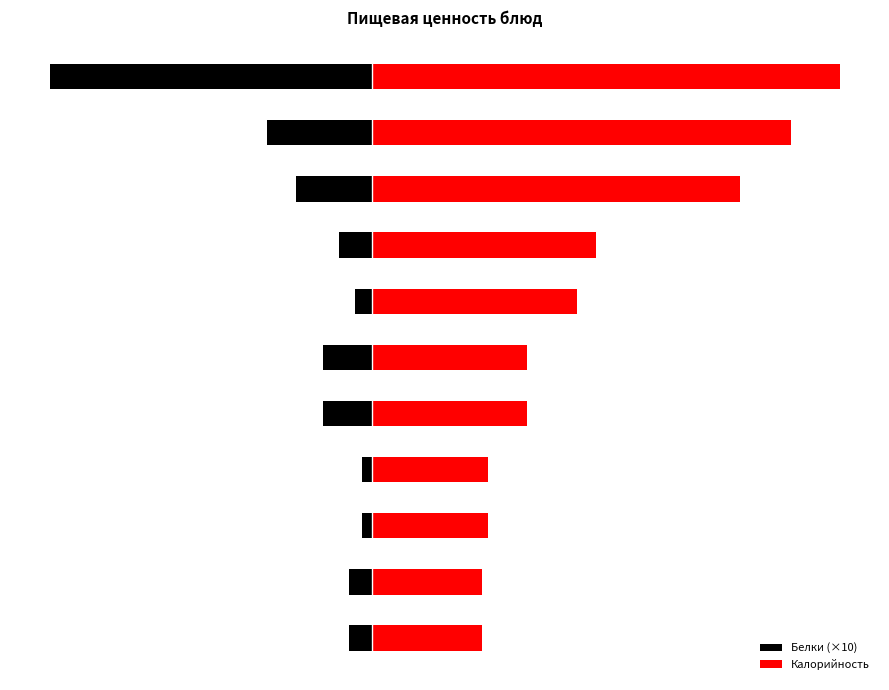

What is the total value across all series at 8?

178.9